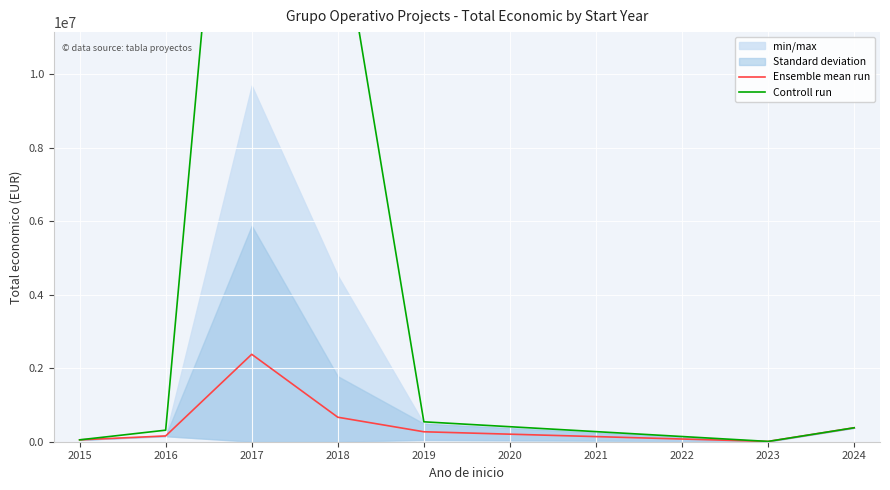

What is the maximum value for Ensemble mean run?

2379613.5